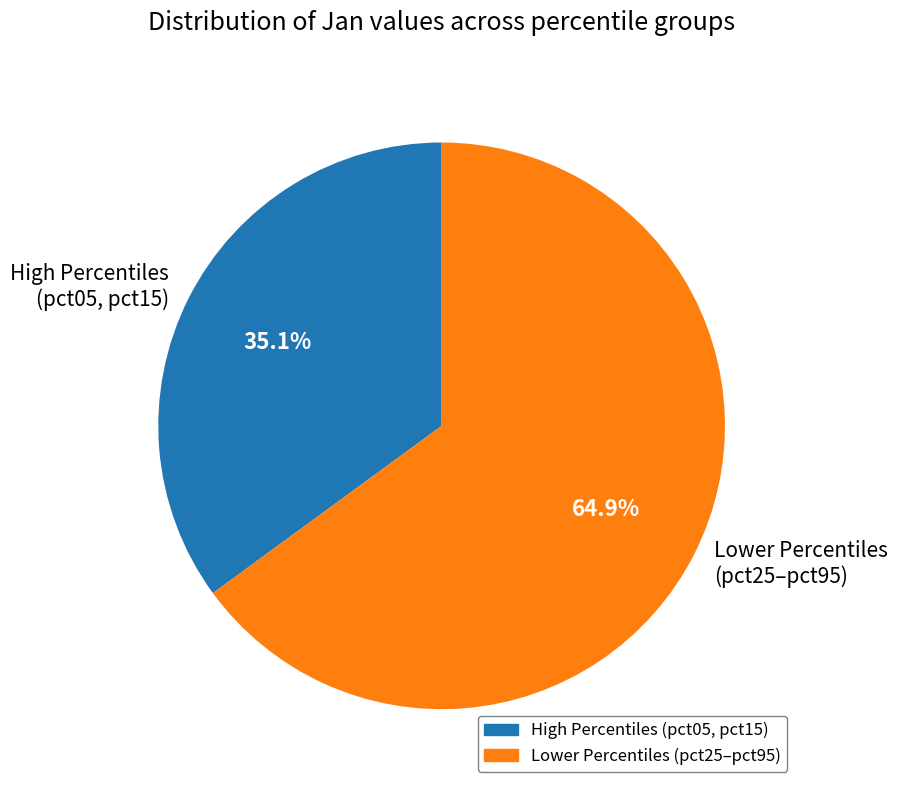

What is the smallest slice in the pie chart?

High Percentiles (pct05, pct15)